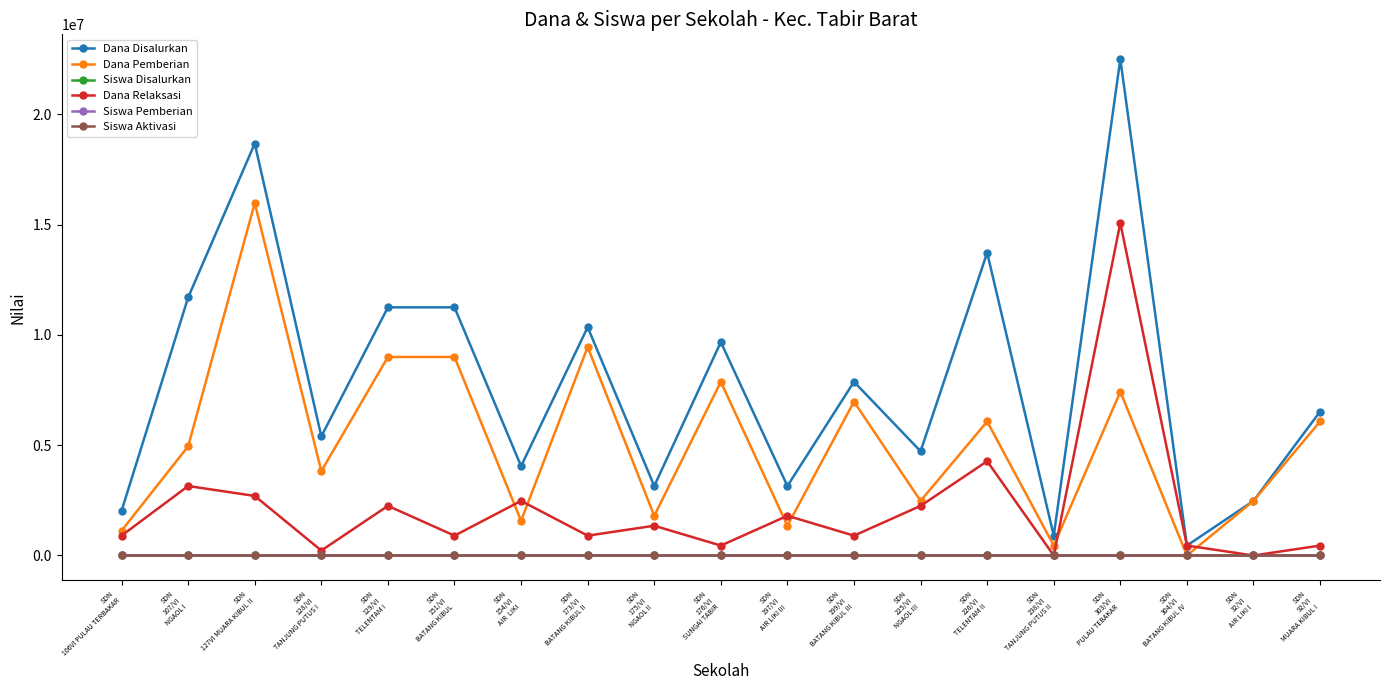

What is the label of the 5th point from the left?

SDN
129/VI
TELENTAM I